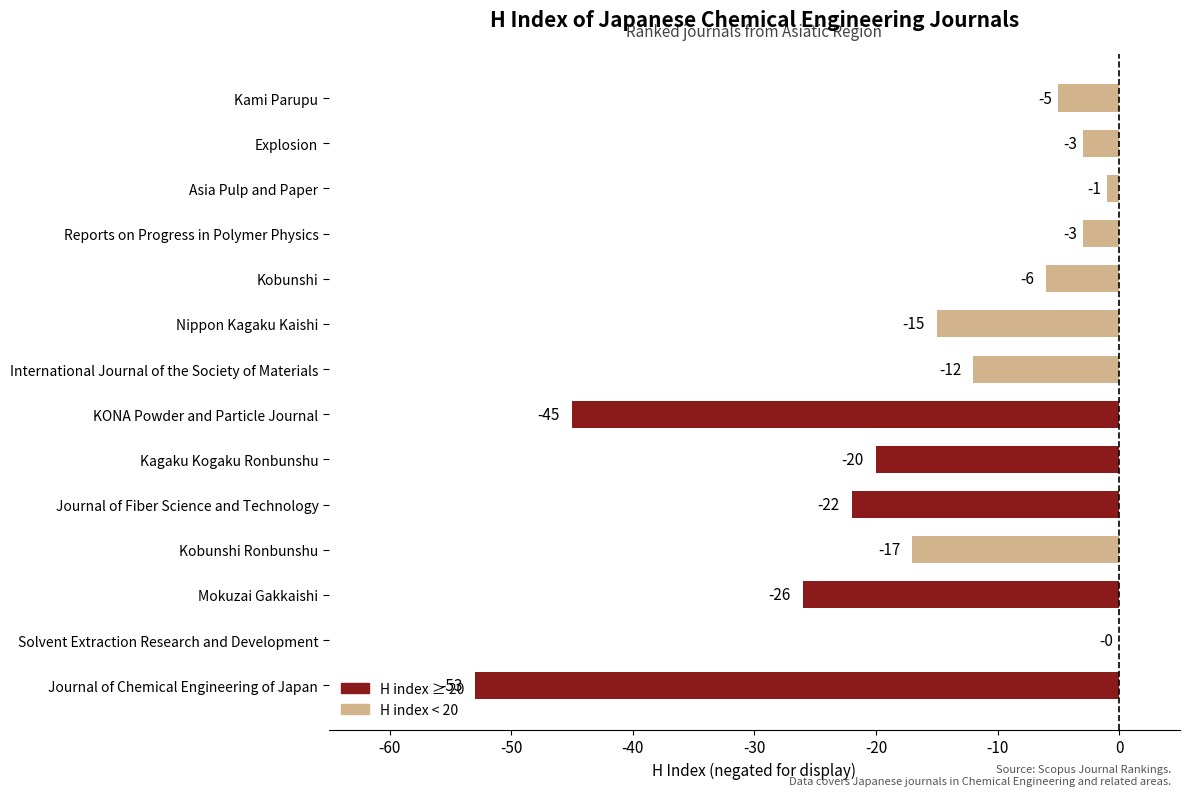

Between Nippon Kagaku Kaishi and Kami Parupu, which is larger?

Kami Parupu